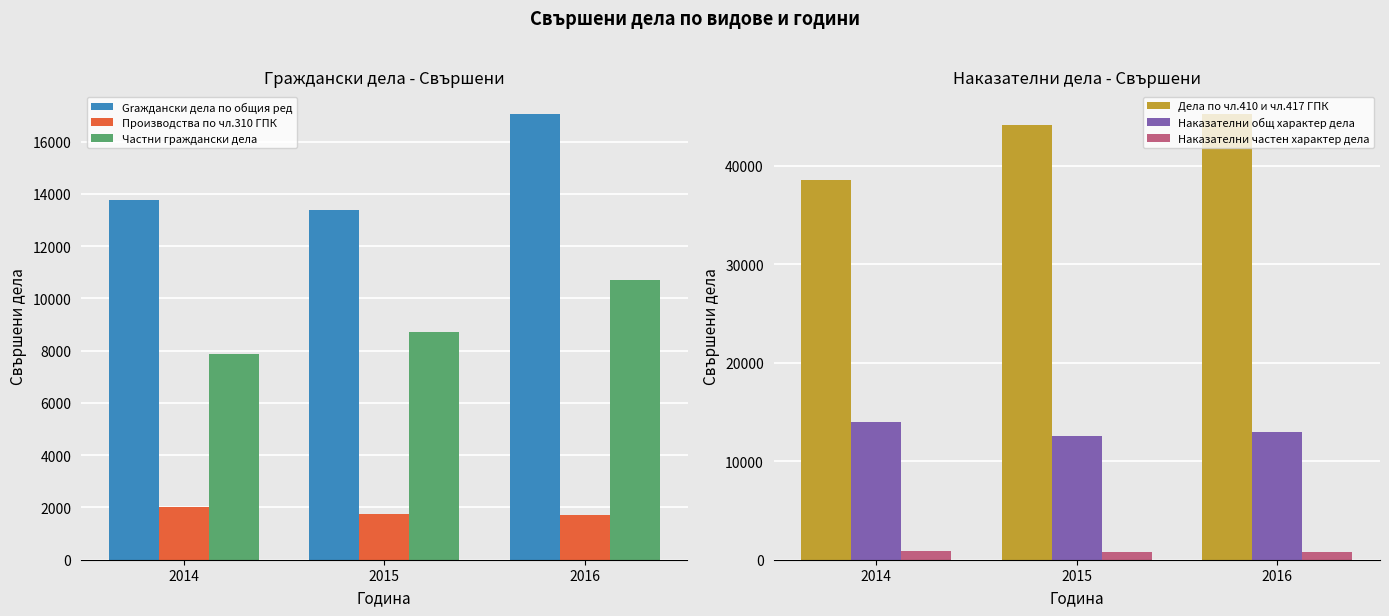

Between 2014 and 2015, which series saw the biggest shift?

Дела по чл.410 и чл.417 ГПК